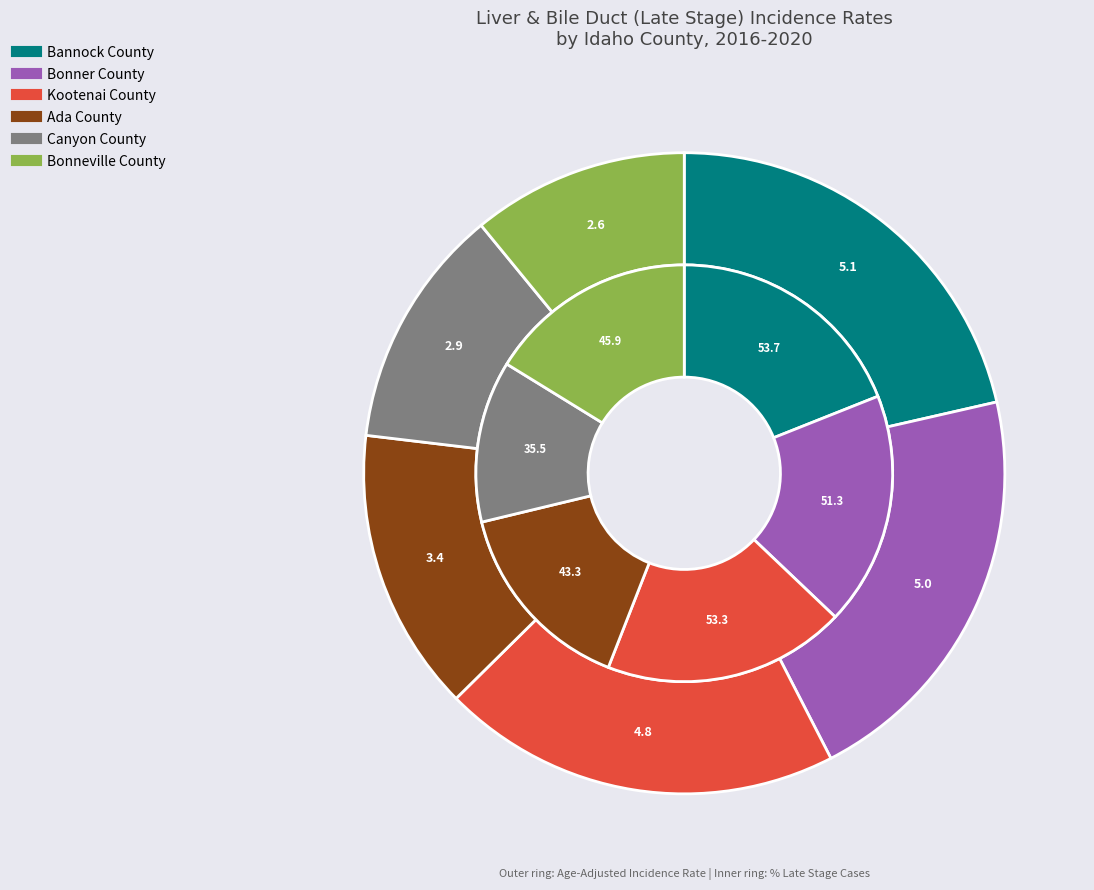

To the nearest percent, what percentage of the pie is Canyon County?

12%